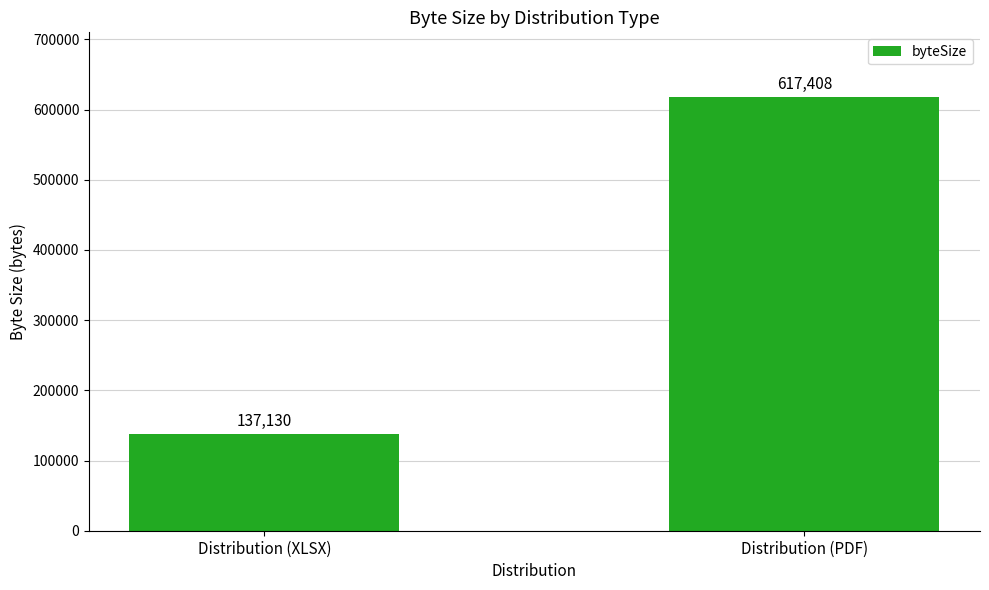

What is the label of the 2nd bar from the left?

Distribution (PDF)